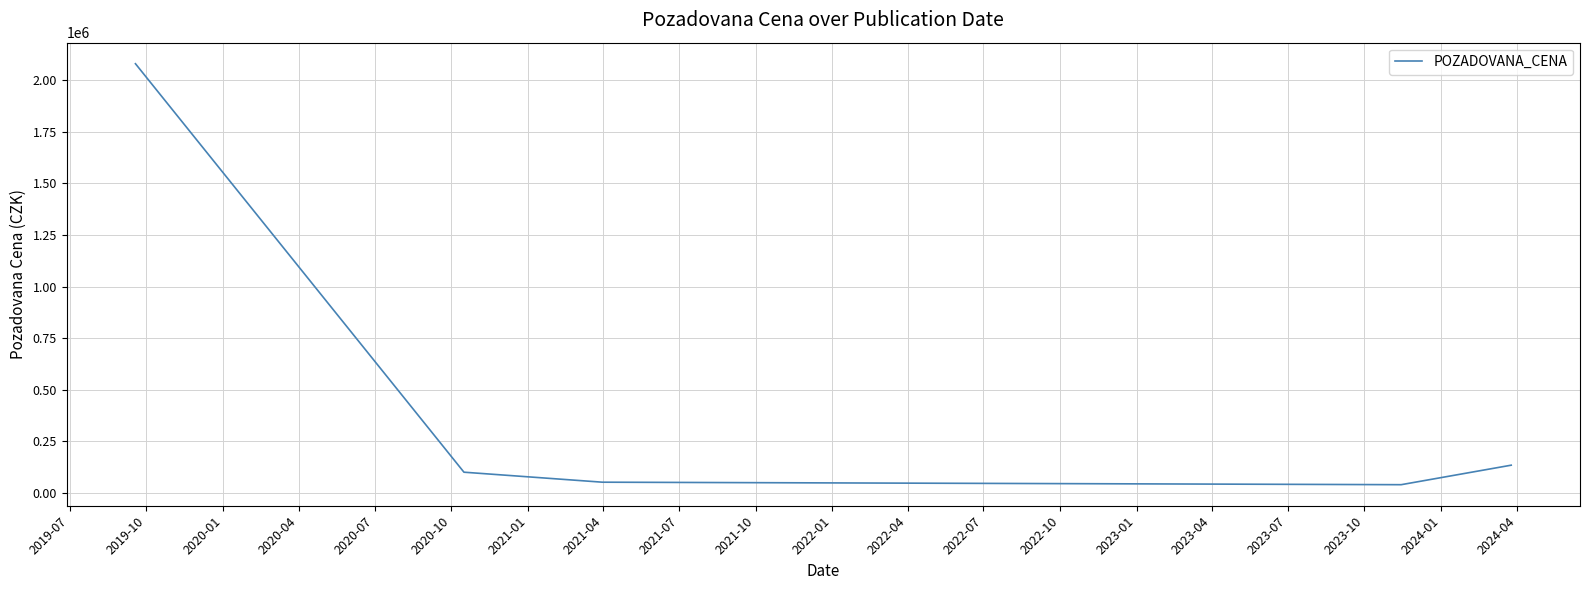

What is the sum of all values?

2409100